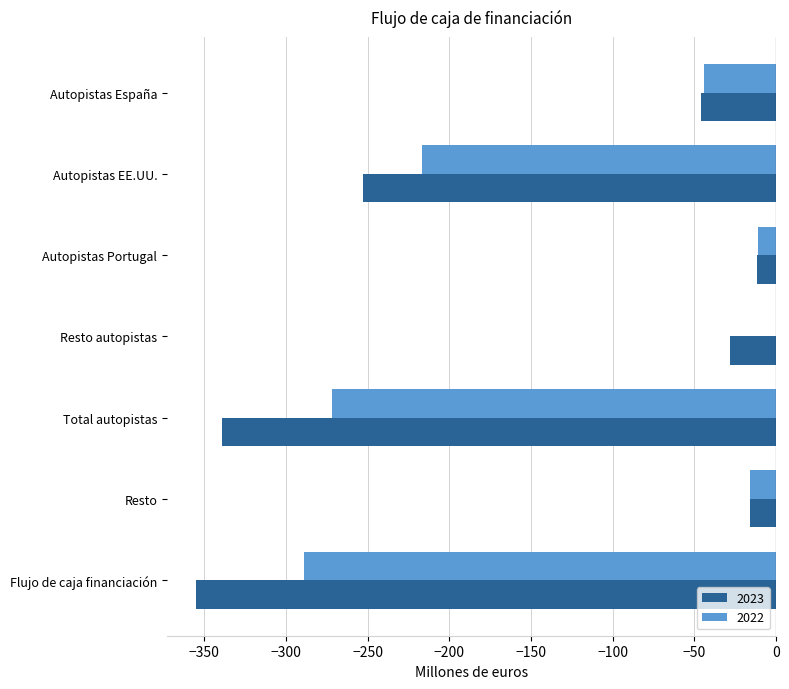

What value does the 2022 series have at Autopistas España, to the nearest 10?

-40